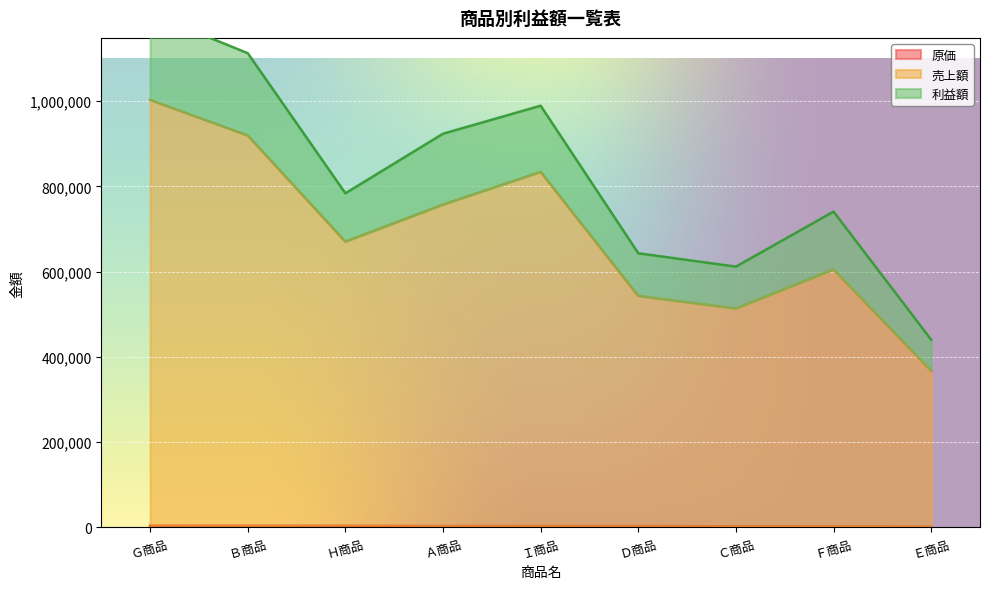

What is the average value of the 原価 series?

3292